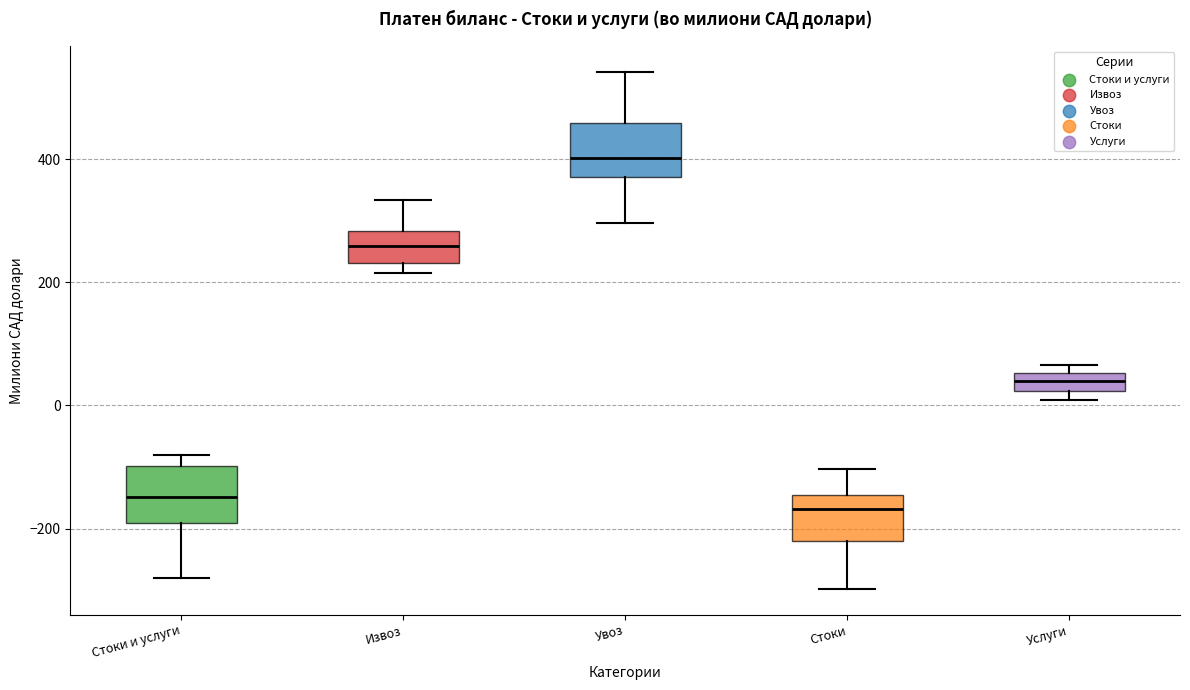

Which box has the highest median line?

Увоз